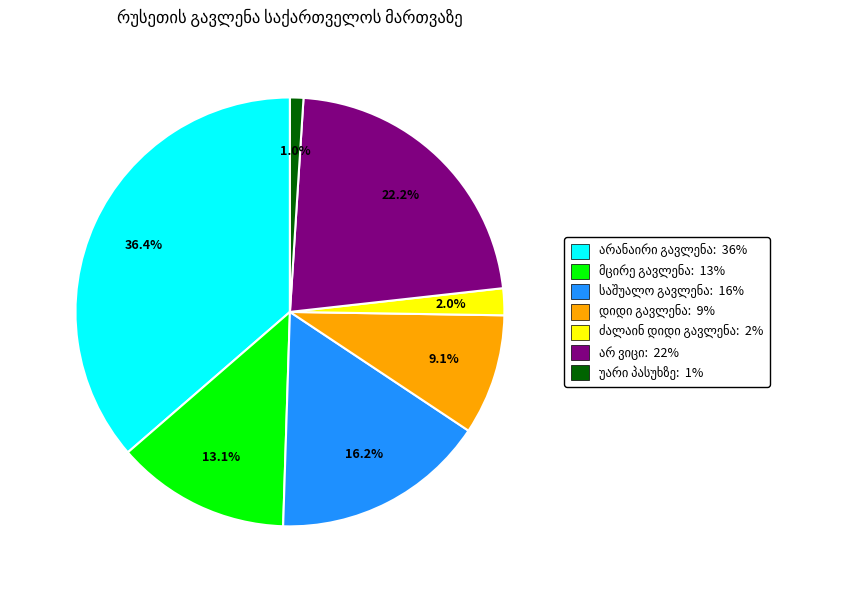

Is there a majority slice in this chart?

No